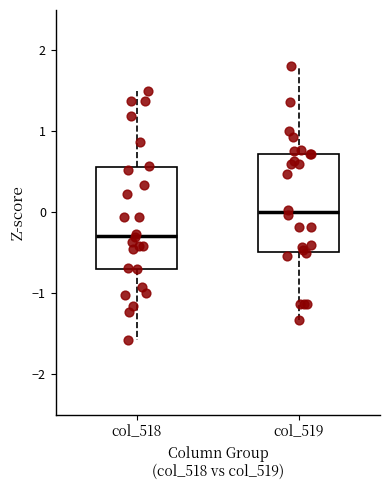

Which box has the highest median line?

col_519